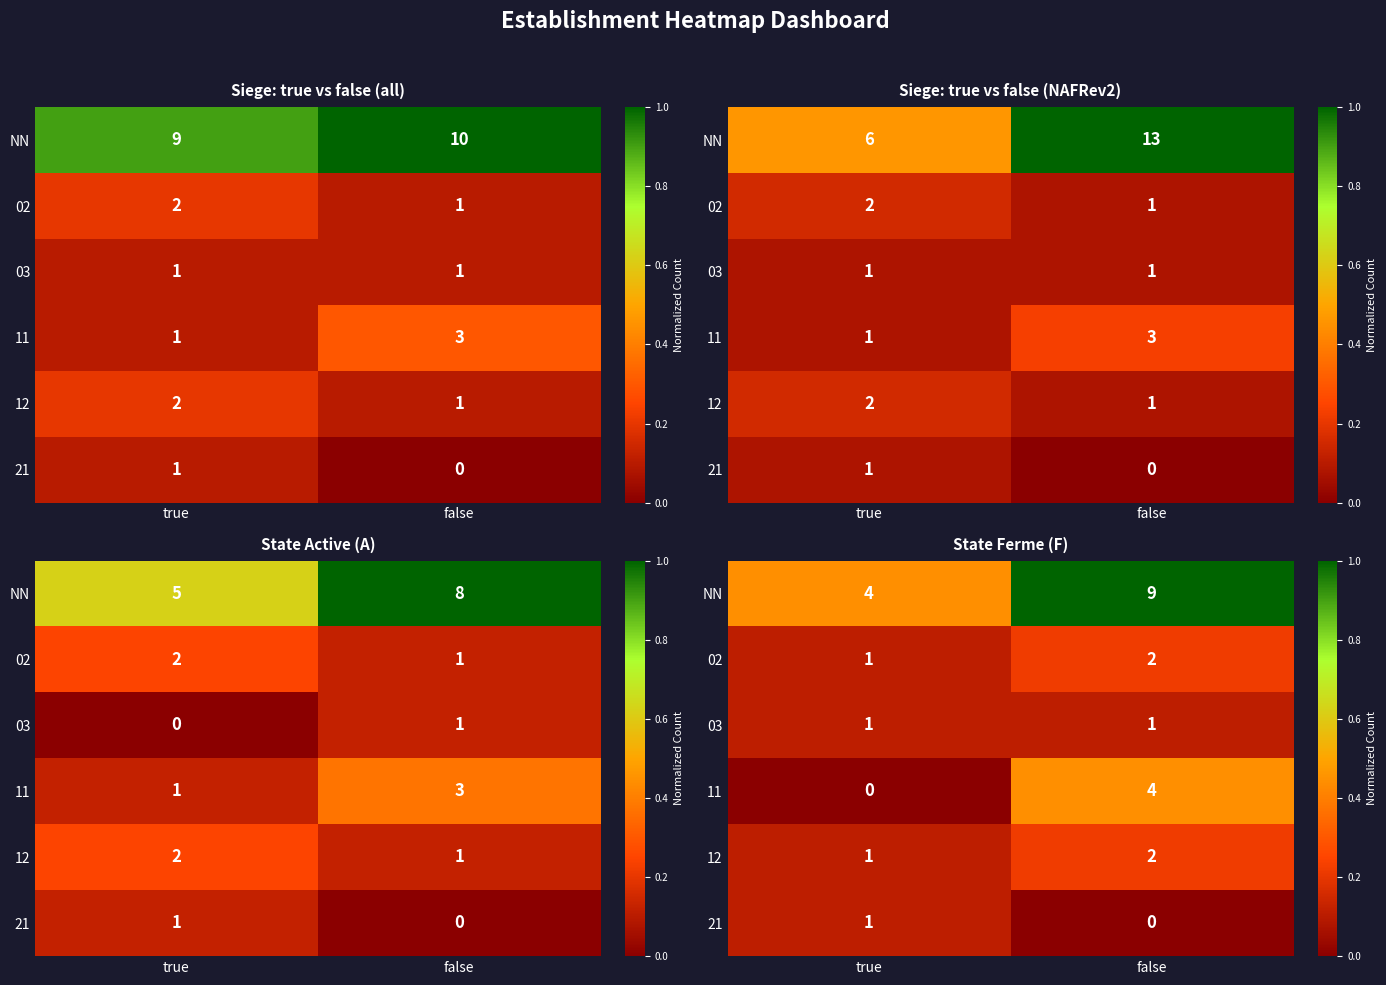

At which label does NN reach its minimum?

true